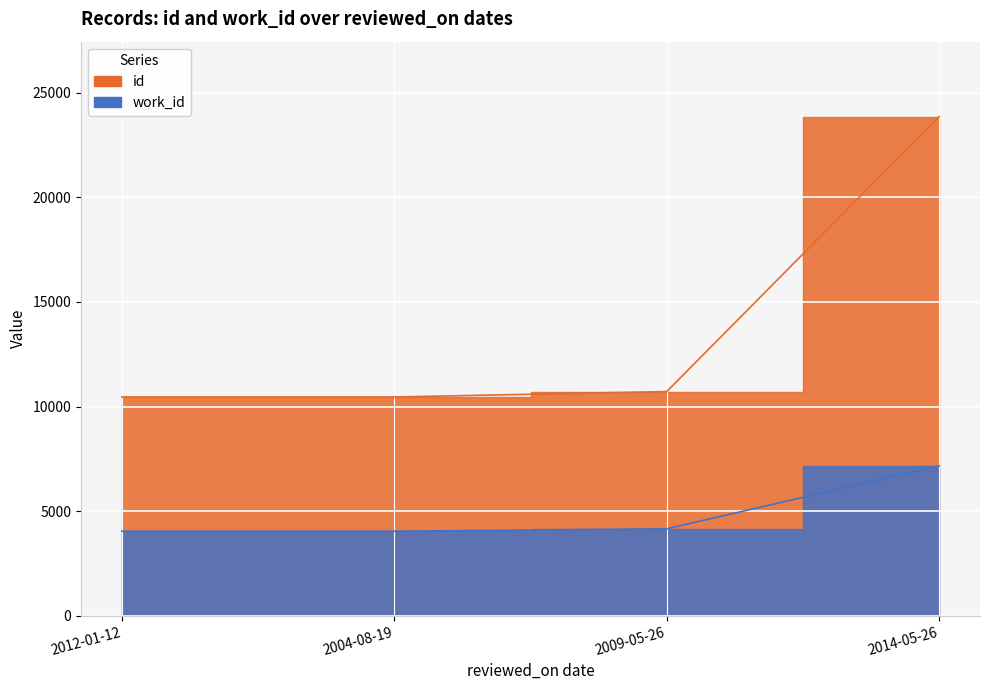

At which category is the sum across all series the highest?

2014-05-26